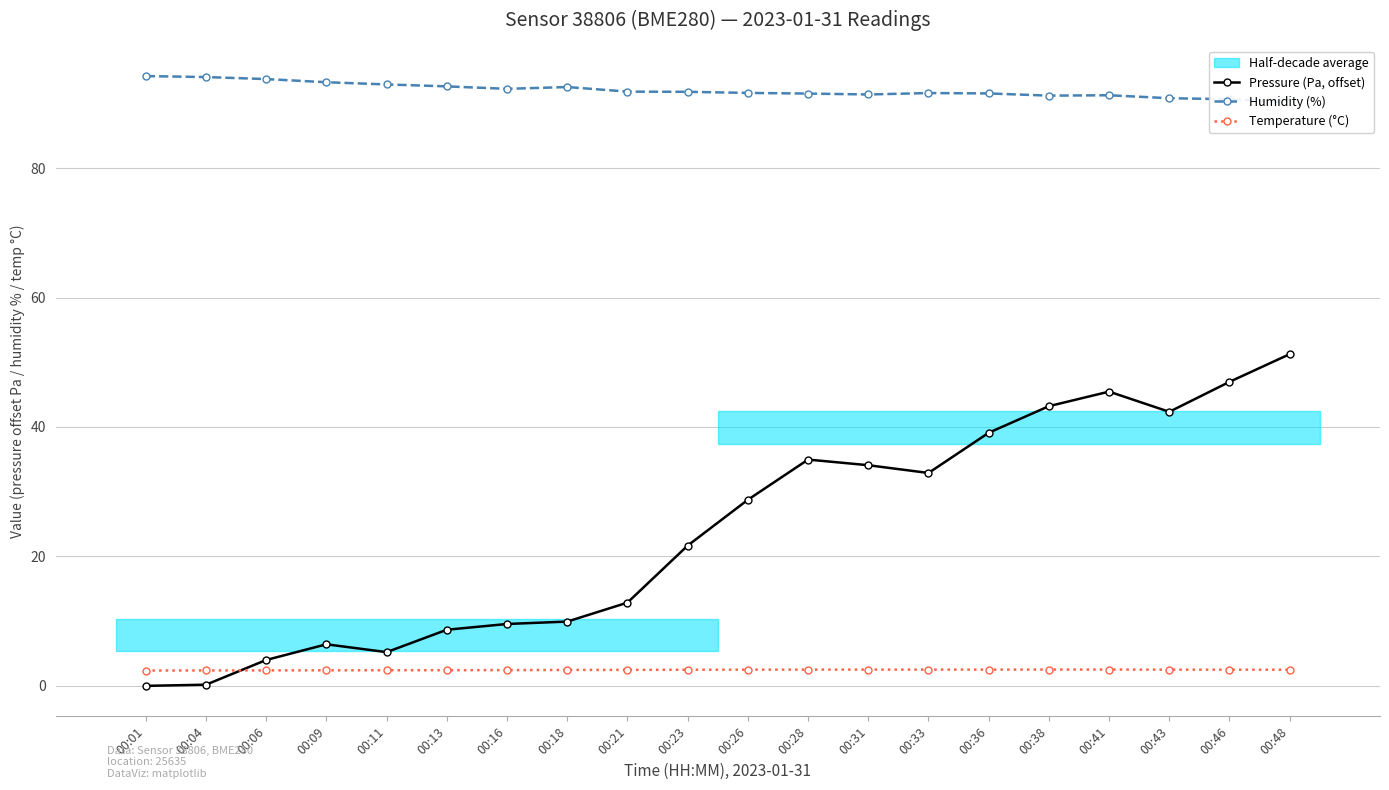

Between which two adjacent categories do Pressure (Pa, offset) and Temperature (°C) first intersect?

00:04 and 00:06